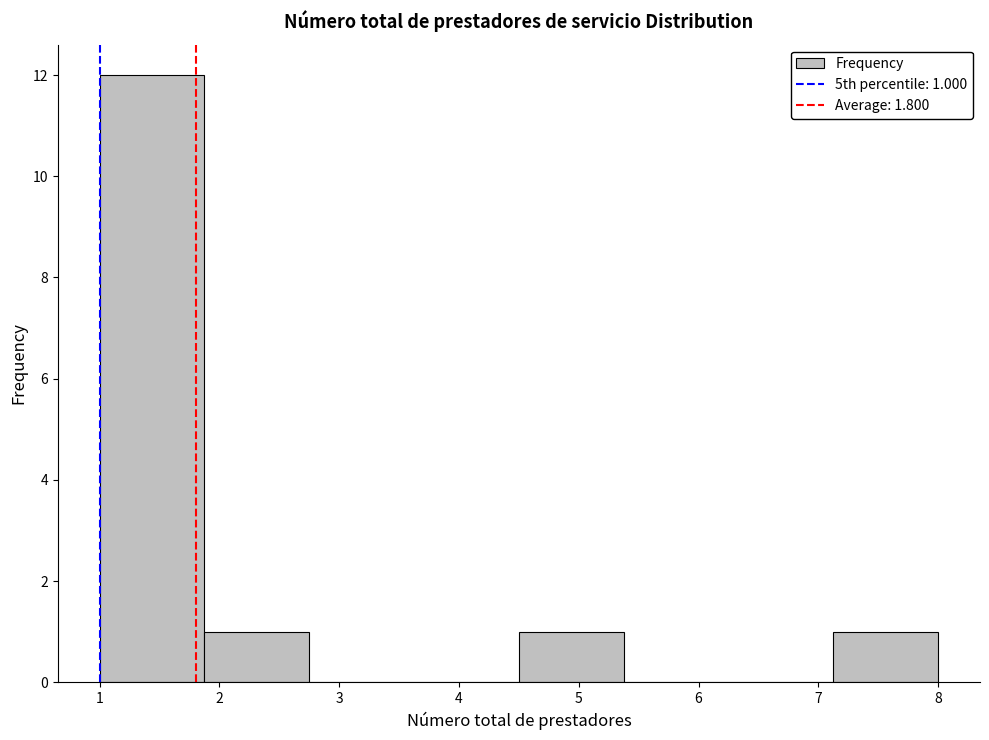

Over which range of the x-axis is the bar tallest?

1.0 to 1.9